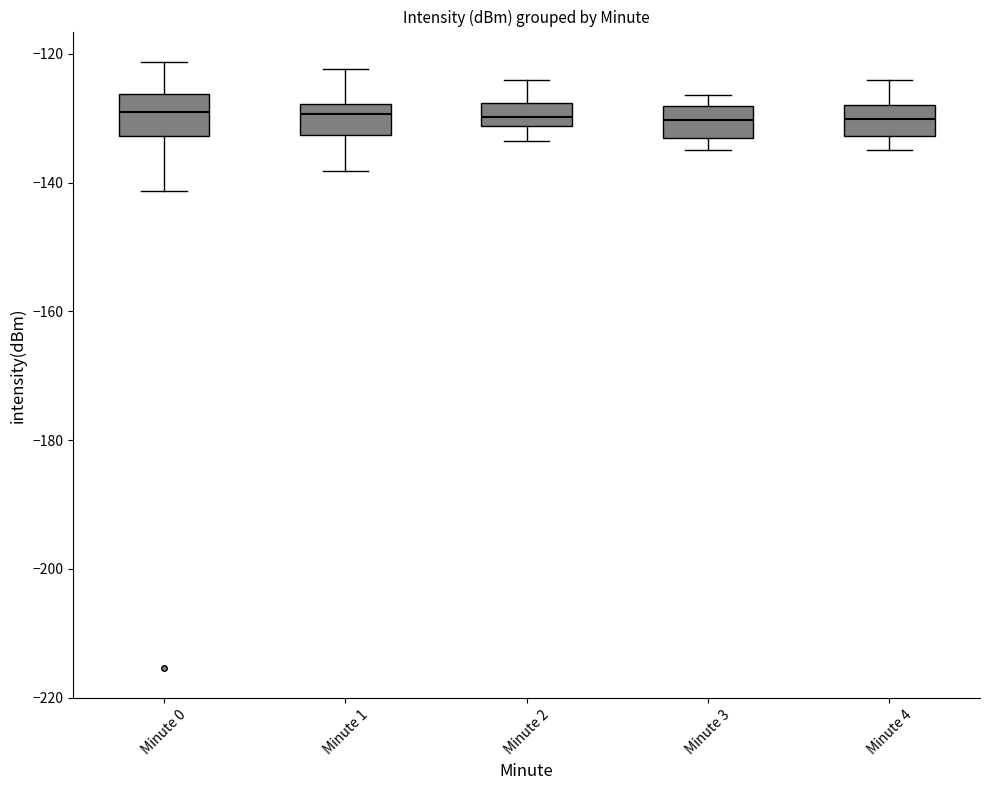

Where does the upper whisker of the box for Minute 2 end on the y-axis? The values are not printed on the chart, so give them approximately, as read against the axis.

-124